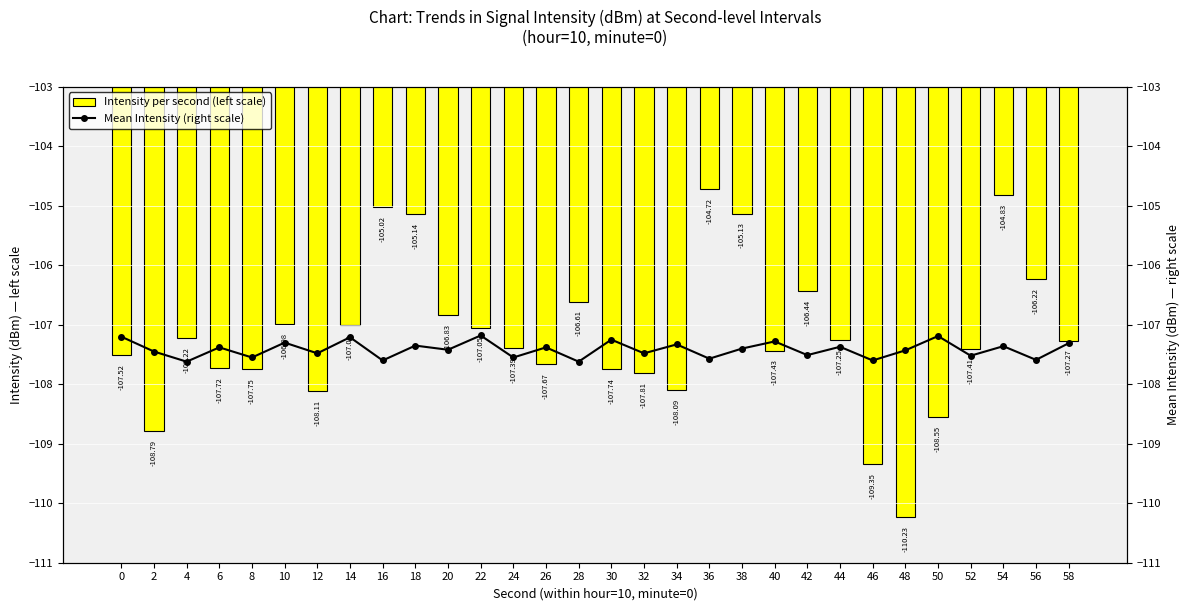

What is the total value across all series at 58?

-214.6